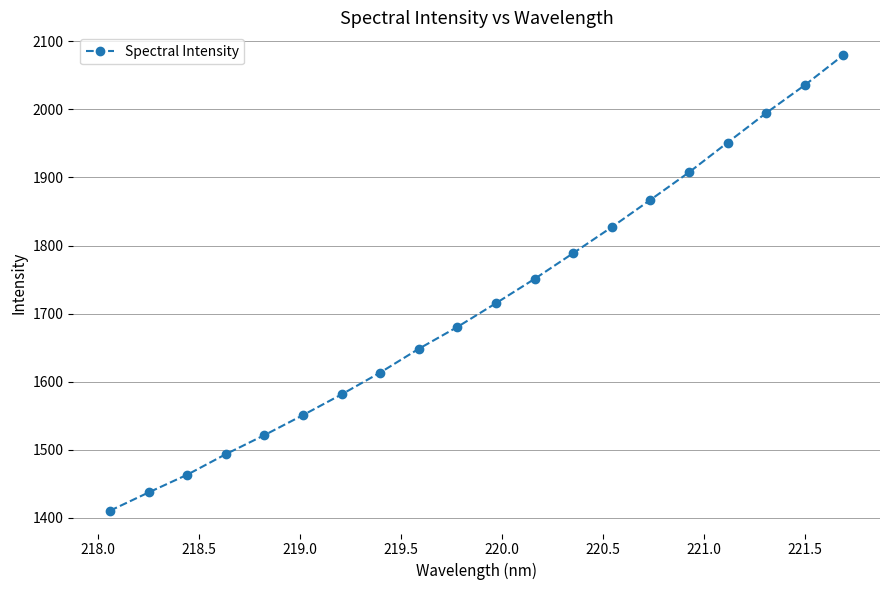

What is the greatest value displayed?

2079.7